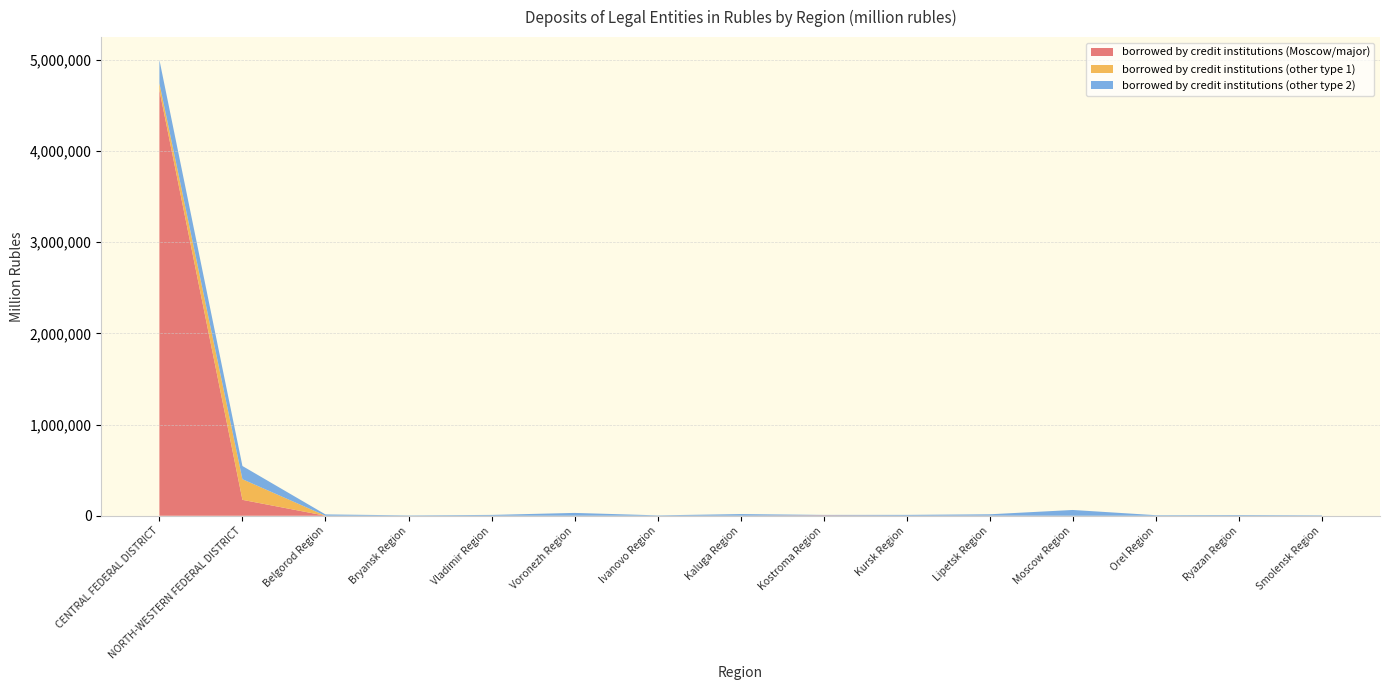

Reading left to right, what are all the values shown in this chart?

borrowed by credit institutions (Moscow/major): CENTRAL FEDERAL DISTRICT=4668944	NORTH-WESTERN FEDERAL DISTRICT=174531	Belgorod Region=208	Bryansk Region=0	Vladimir Region=63	Voronezh Region=120	Ivanovo Region=82	Kaluga Region=645	Kostroma Region=4316	Kursk Region=415	Lipetsk Region=1184	Moscow Region=94	Orel Region=21	Ryazan Region=247	Smolensk Region=213
borrowed by credit institutions (other type 1): CENTRAL FEDERAL DISTRICT=75414	NORTH-WESTERN FEDERAL DISTRICT=226271	Belgorod Region=153	Bryansk Region=267	Vladimir Region=49	Voronezh Region=304	Ivanovo Region=135	Kaluga Region=40	Kostroma Region=2	Kursk Region=1	Lipetsk Region=118	Moscow Region=80	Orel Region=91	Ryazan Region=34	Smolensk Region=10
borrowed by credit institutions (other type 2): CENTRAL FEDERAL DISTRICT=256531	NORTH-WESTERN FEDERAL DISTRICT=144984	Belgorod Region=14241	Bryansk Region=4093	Vladimir Region=9134	Voronezh Region=30730	Ivanovo Region=4217	Kaluga Region=17700	Kostroma Region=5003	Kursk Region=9281	Lipetsk Region=14779	Moscow Region=63220	Orel Region=6207	Ryazan Region=7492	Smolensk Region=5050